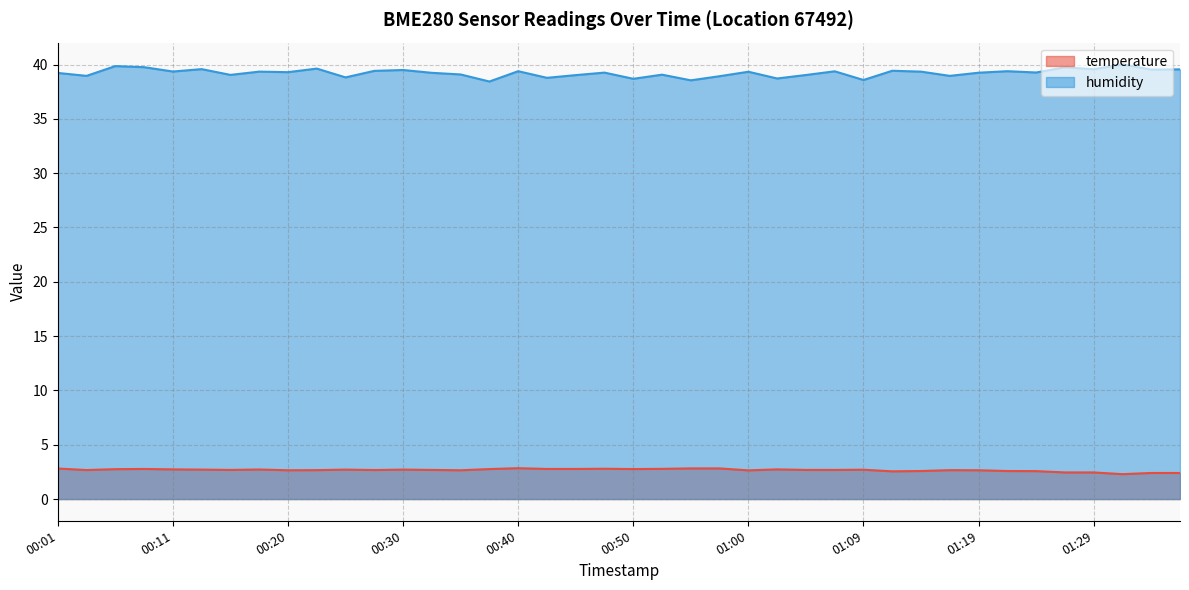

What is the maximum value shown in the chart?

40.0